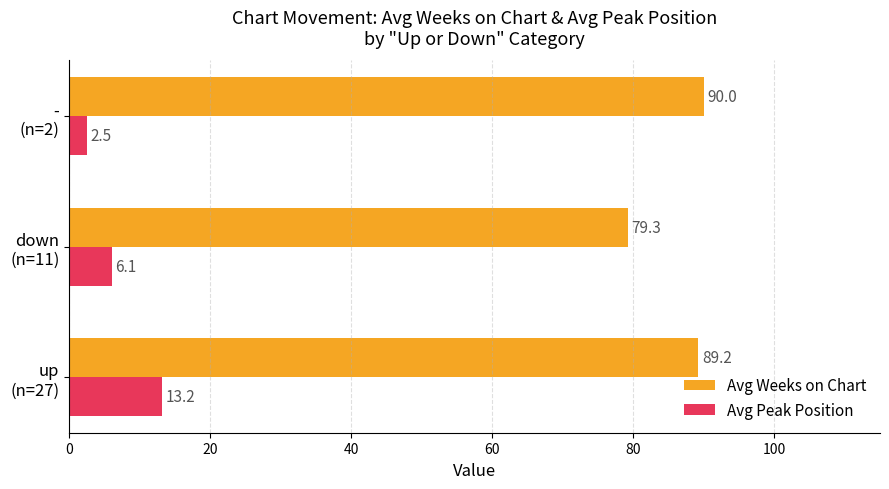

What are all the series names shown in the legend?

Avg Weeks on Chart, Avg Peak Position